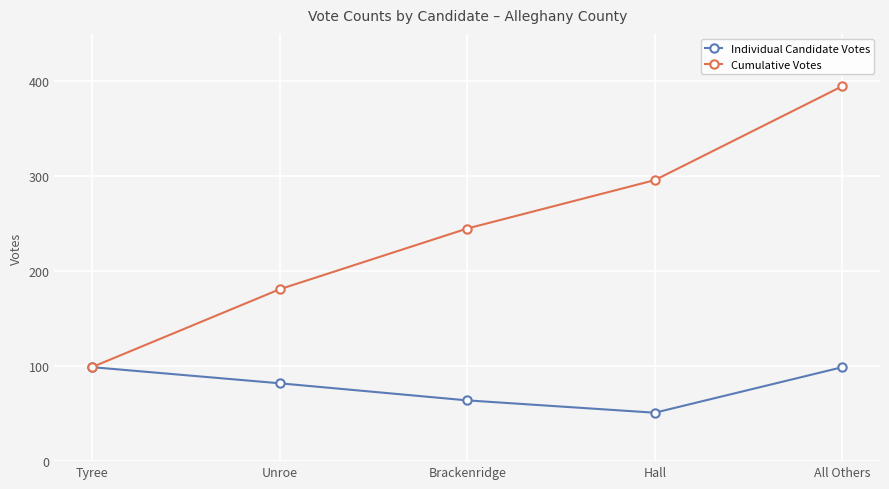

Which category has the lowest value in the Individual Candidate Votes series?

Hall